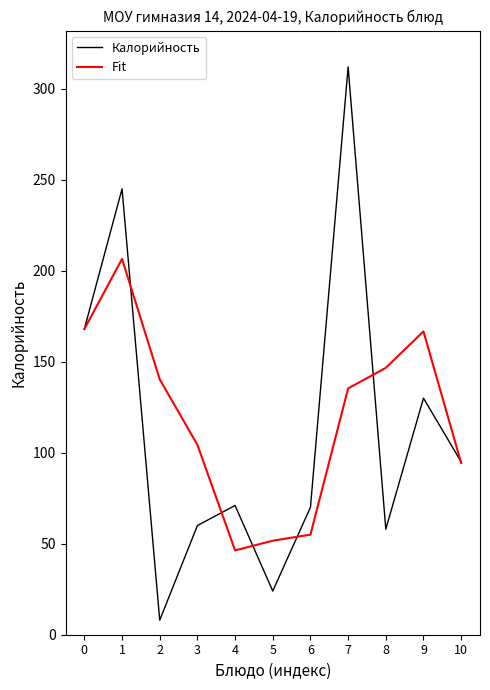

How many lines are shown in the chart?

2